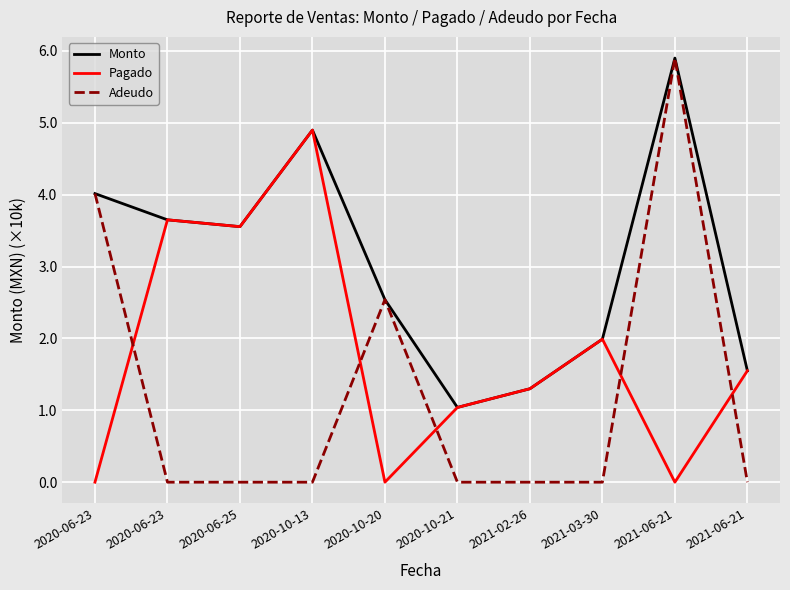

At which label does Pagado reach its peak?

2020-10-13